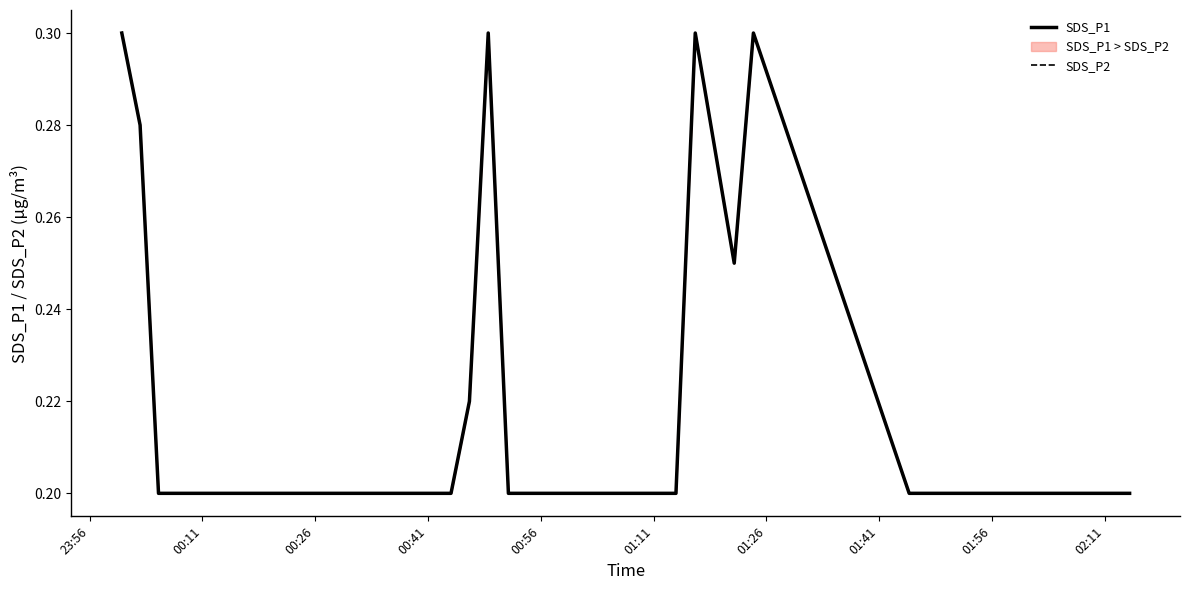

The value of SDS_P1 at 01:41 is 0.1. True or false?

False